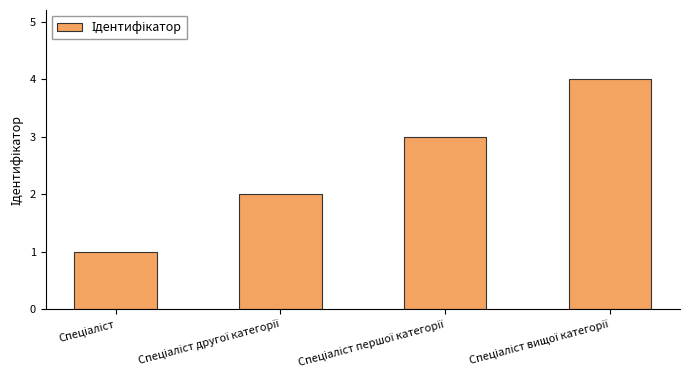

What is the difference between the maximum and minimum values?

3